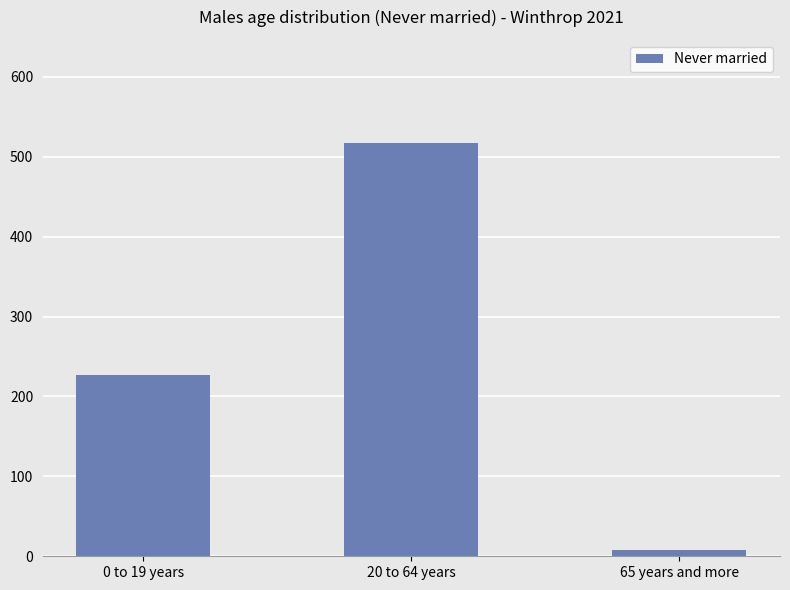

What is the label of the 2nd bar from the right?

20 to 64 years